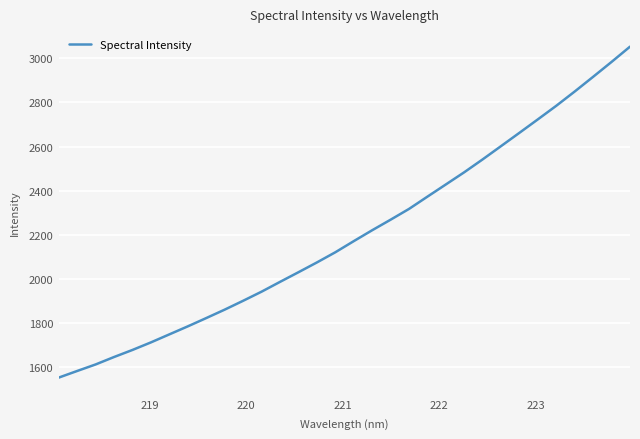

What is the maximum value shown in the chart?

3053.4